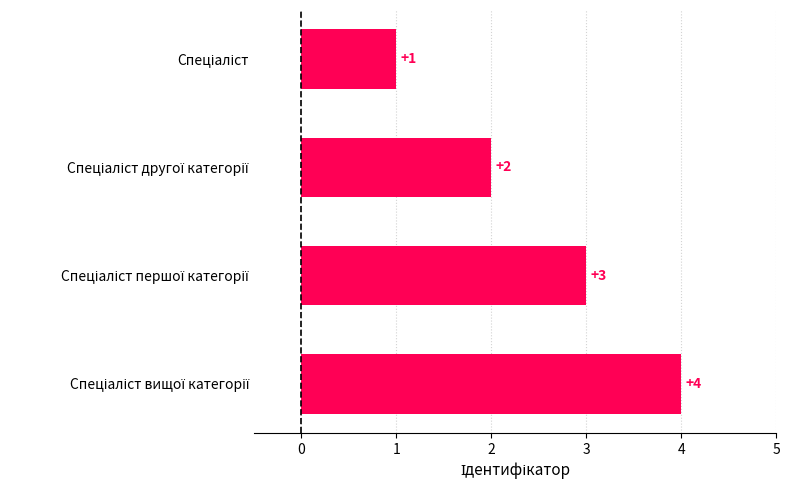

What is the difference between the second highest and minimum values?

2